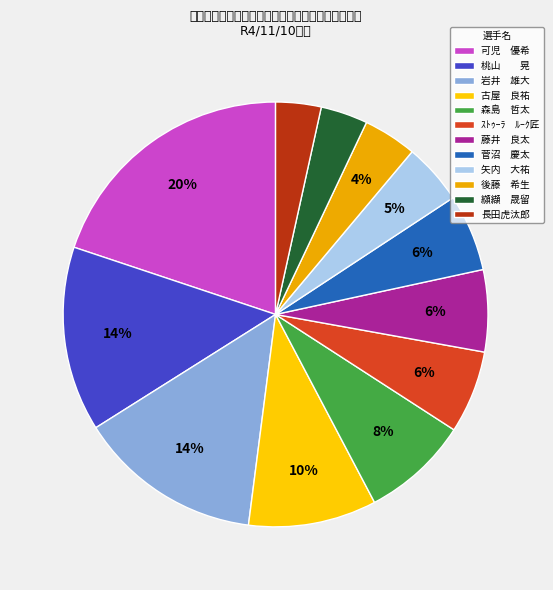

To the nearest percent, what is the difference between the largest and smallest slice percentages?

16%